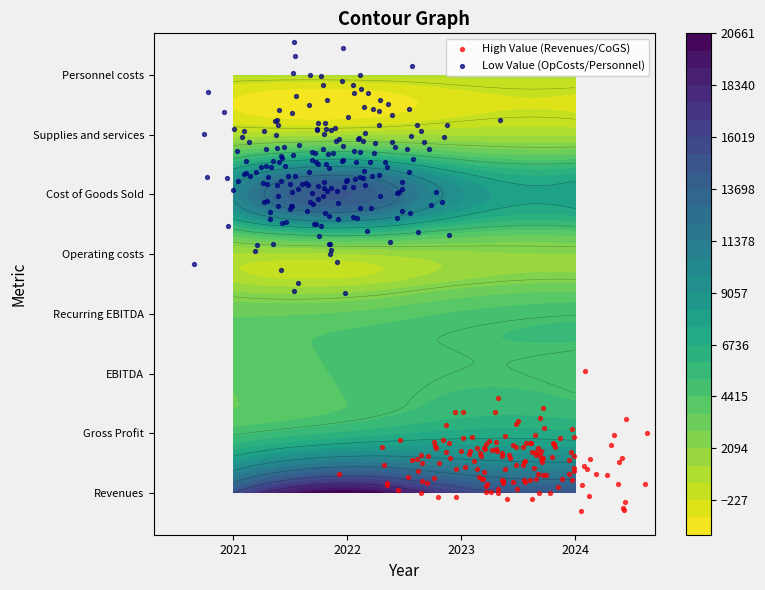

The value of Gross Profit at 2021 is 4834.9. True or false?

True